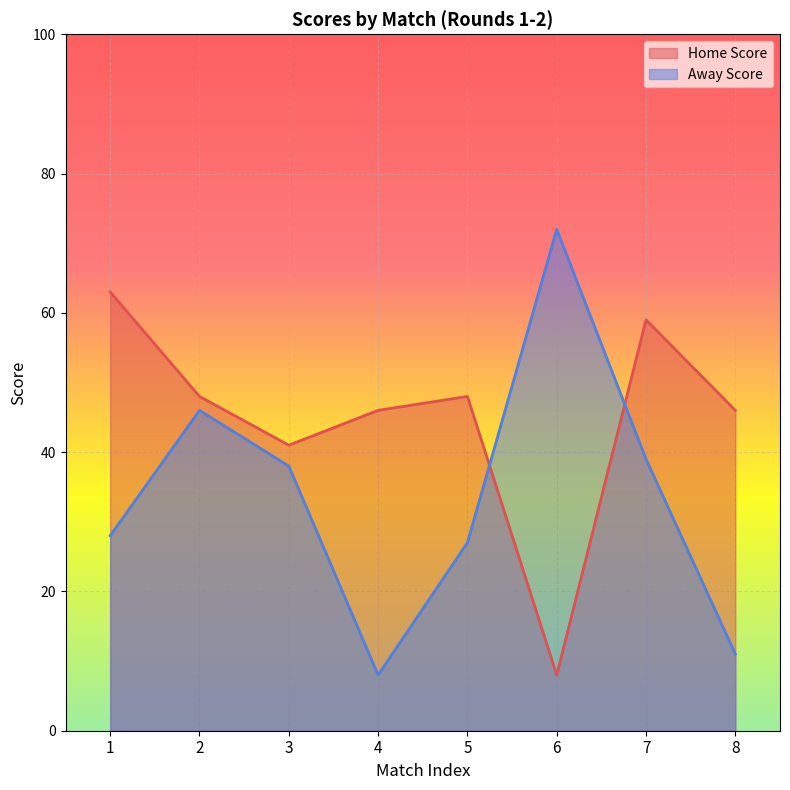

What is the average value of the Away Score series?

34